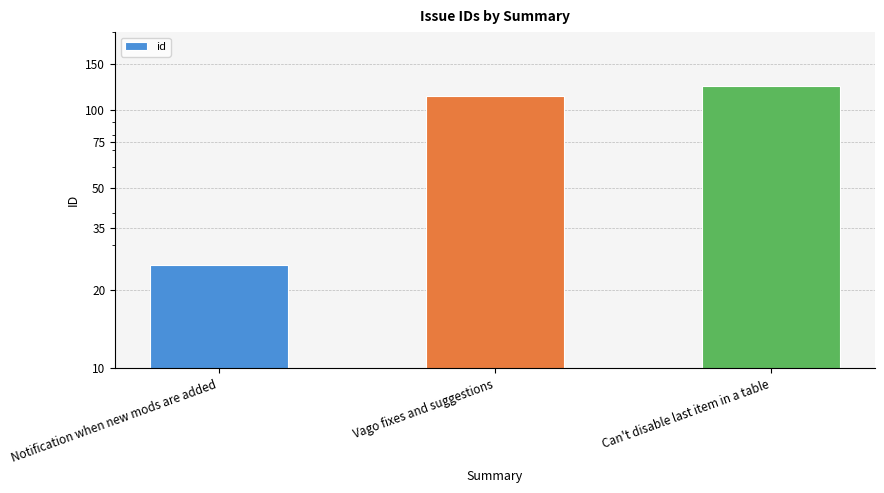

What is the approximate value at Notification when new mods are added, to the nearest 10?

20